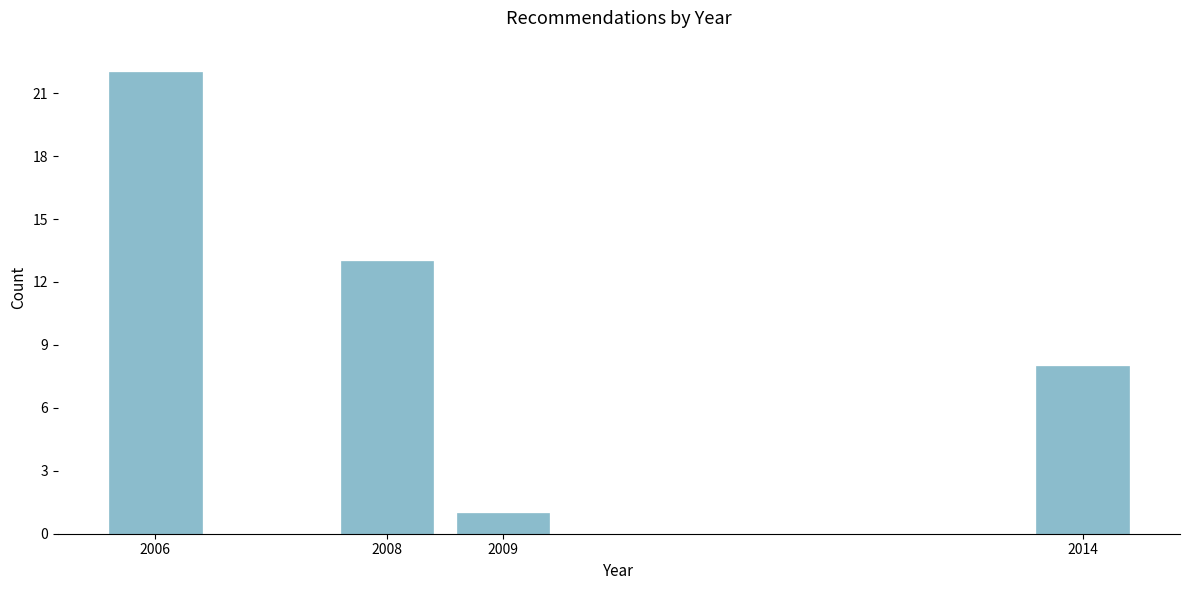

Reading right to left, what are all the values shown in this chart?

2014=8	2009=1	2008=13	2006=22